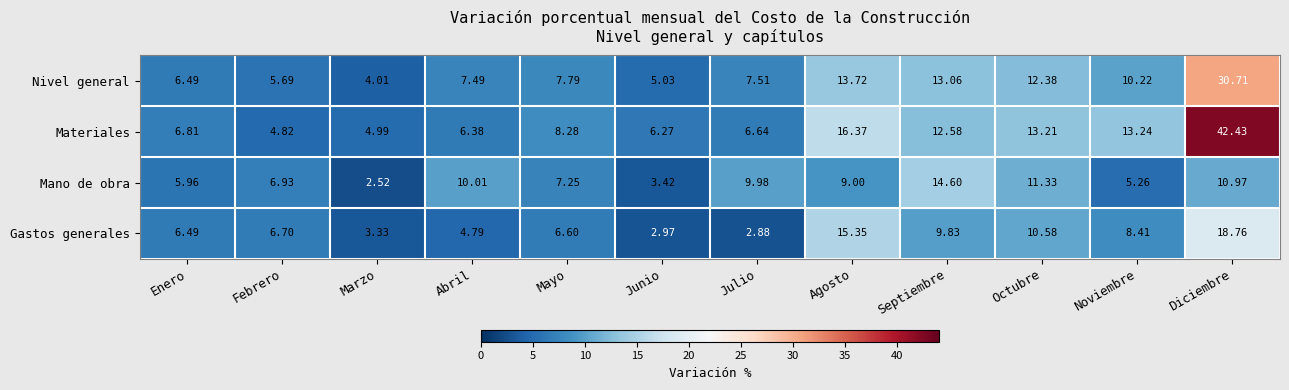

At which label does Materiales reach its minimum?

Febrero